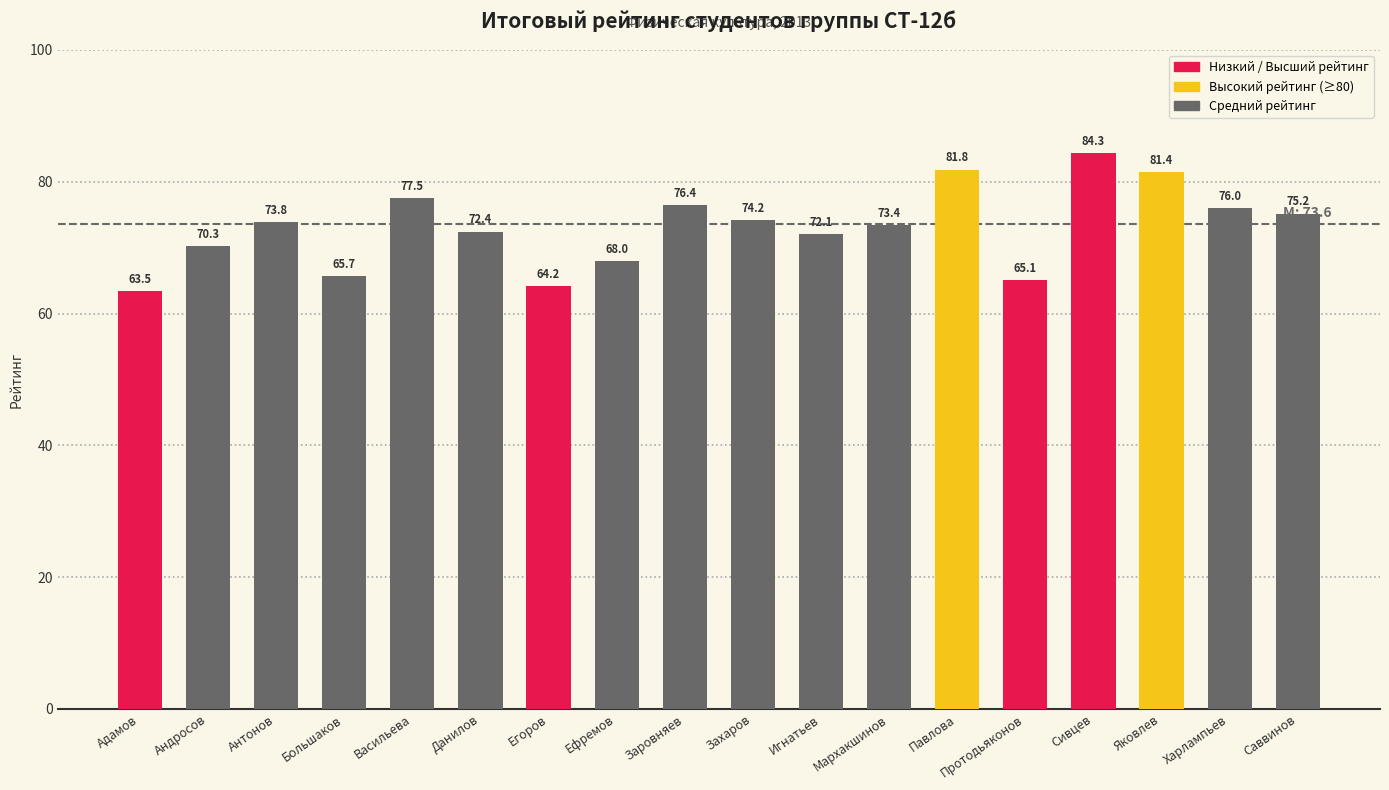

How many data points are less than 73?

8